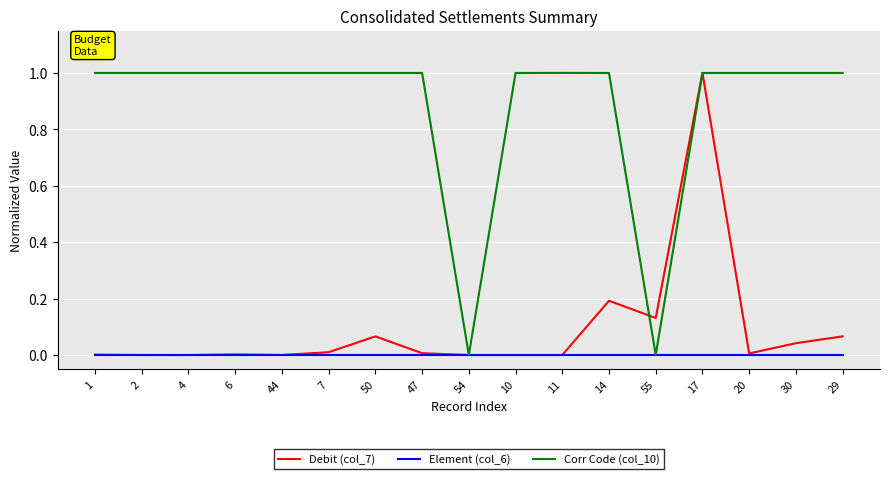

At which category is the sum across all series the highest?

17